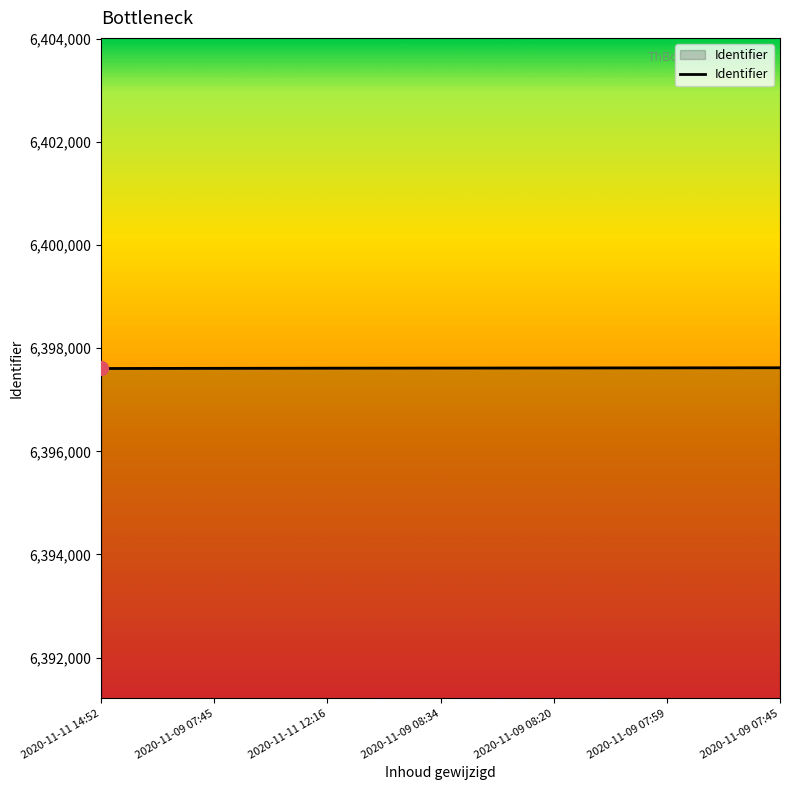

Between 2020-11-09 08:34 and 2020-11-11 12:16, which is larger?

2020-11-09 08:34